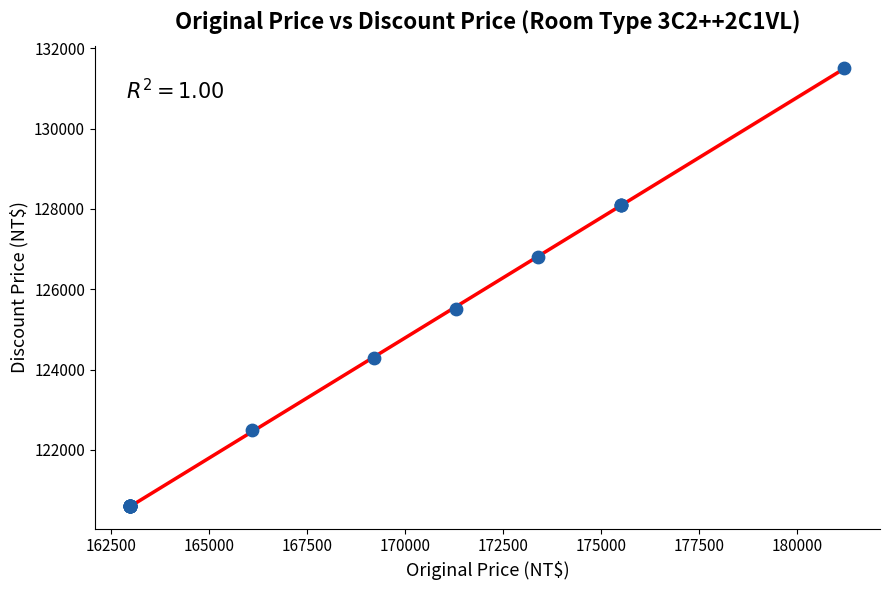

What Y value in the scatter plot is closest to 126050?

125500